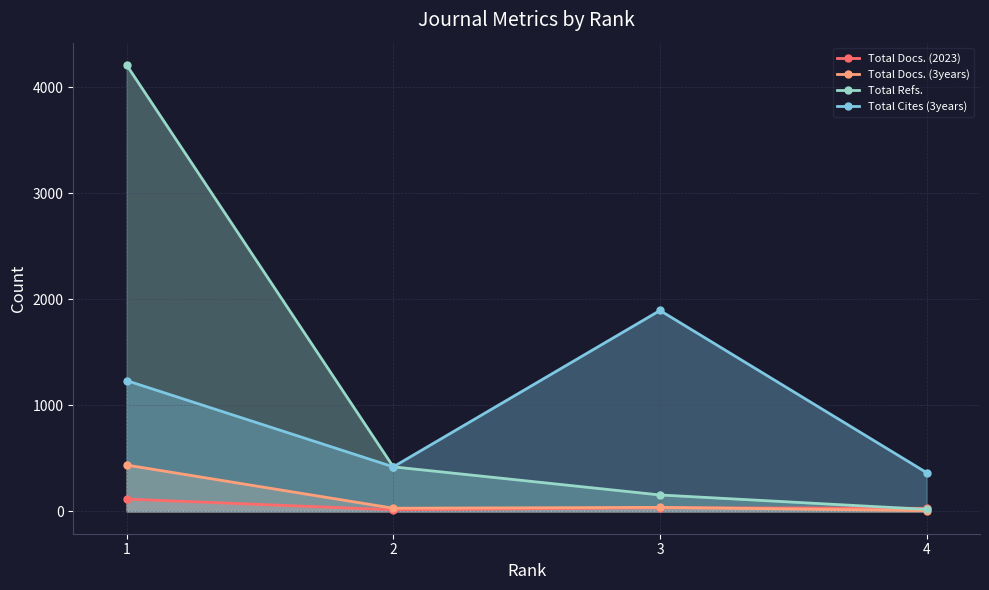

What is the greatest value displayed?

4208